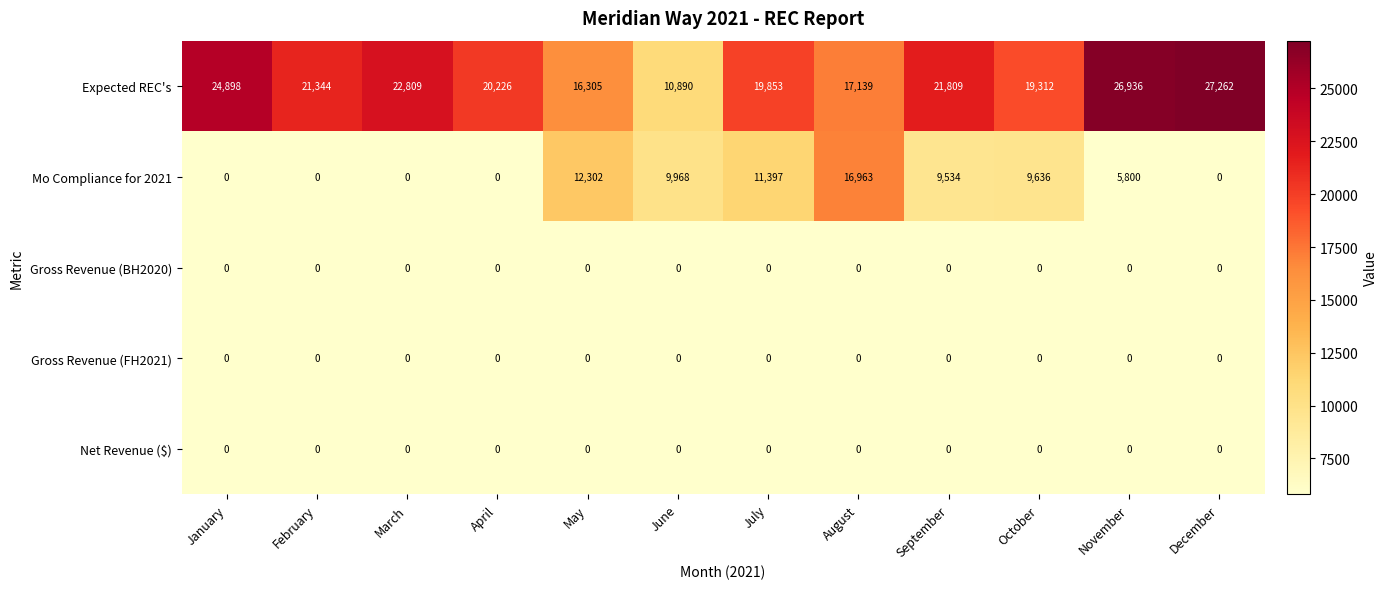

What is the spread (max minus min) of values at March?

22809